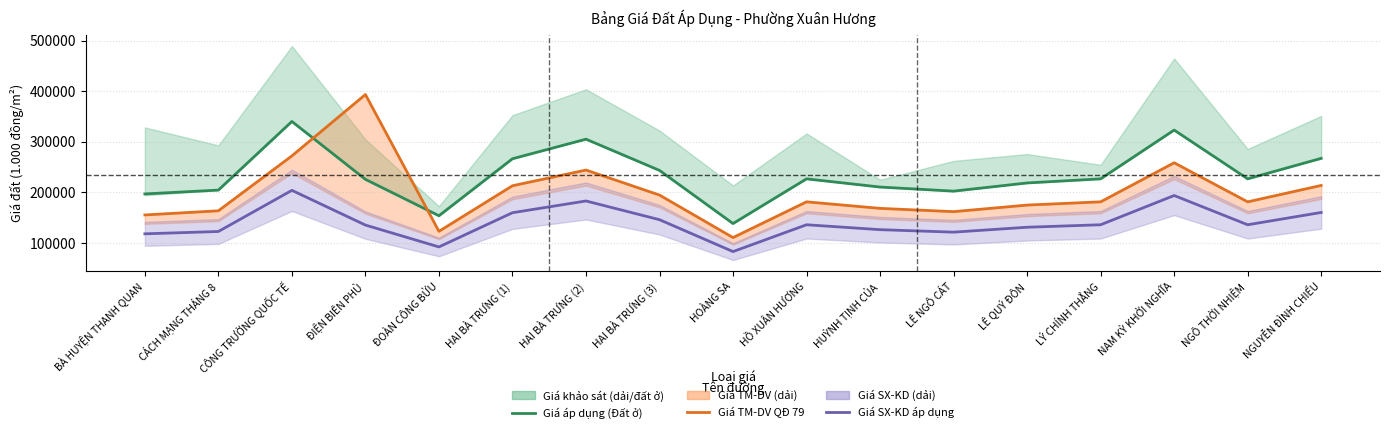

What is the minimum value for Giá TM-DV QĐ 79?

110800